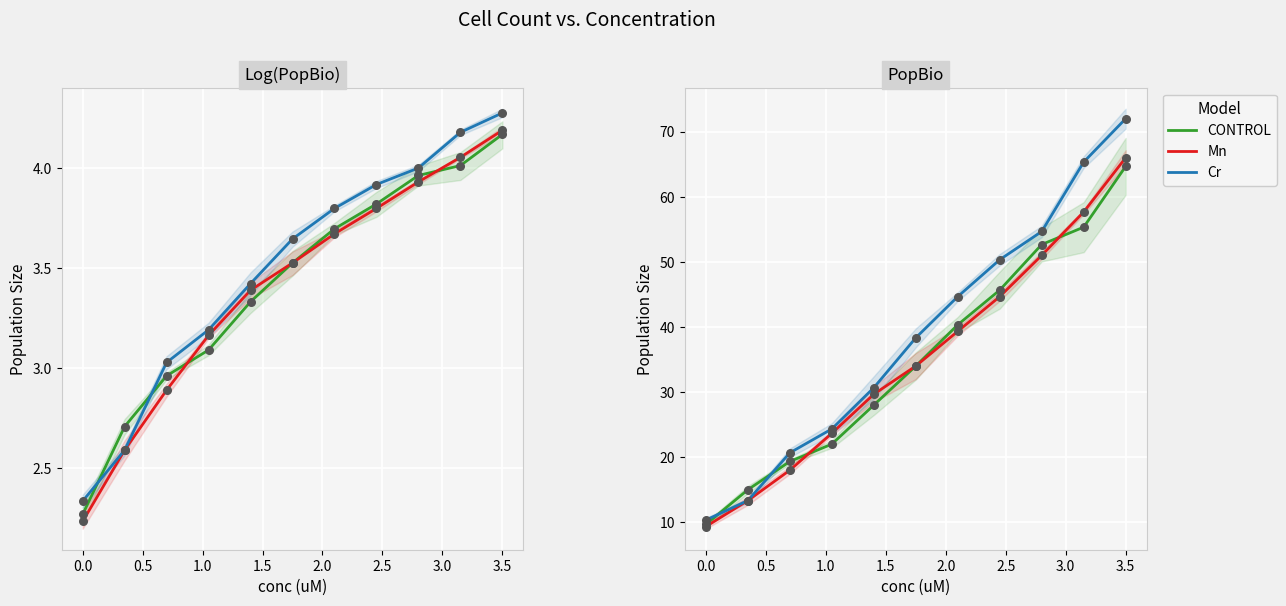

Which series has the widest spread of Y values?

Cr